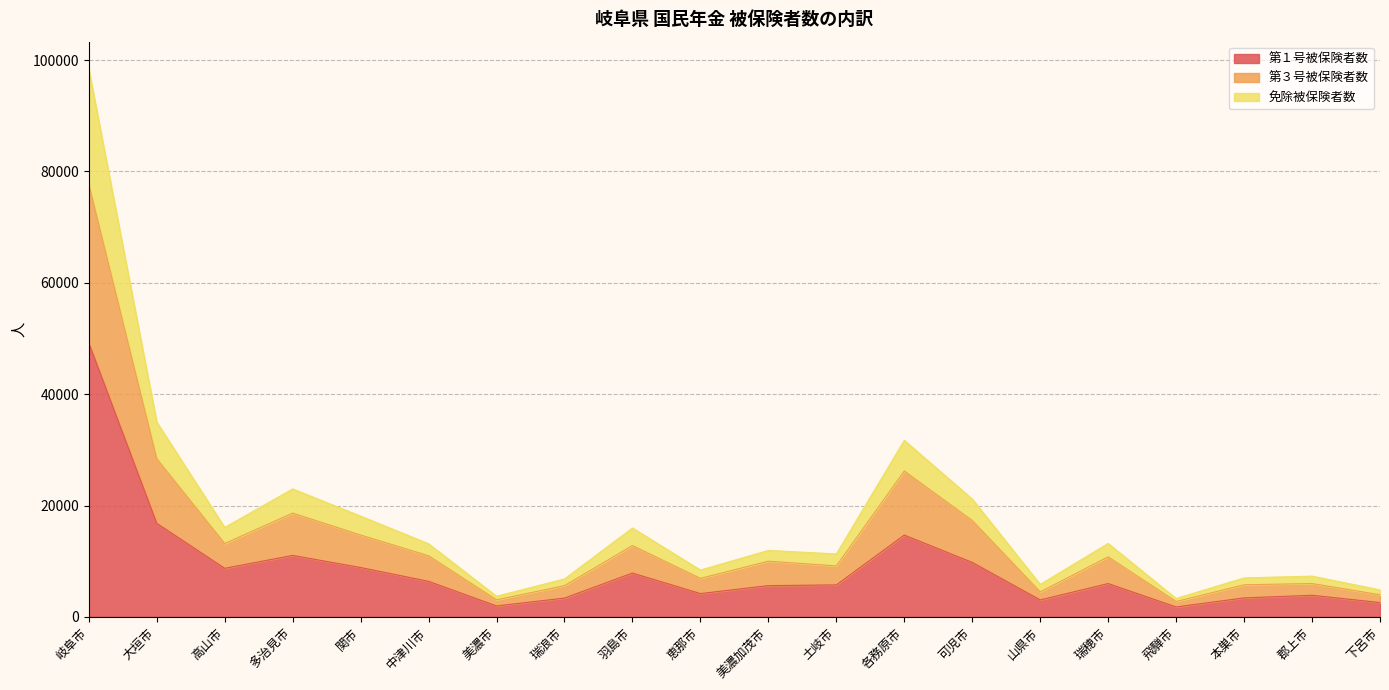

Is it true that 第１号被保険者数 equals 10182 at 中津川市?

False